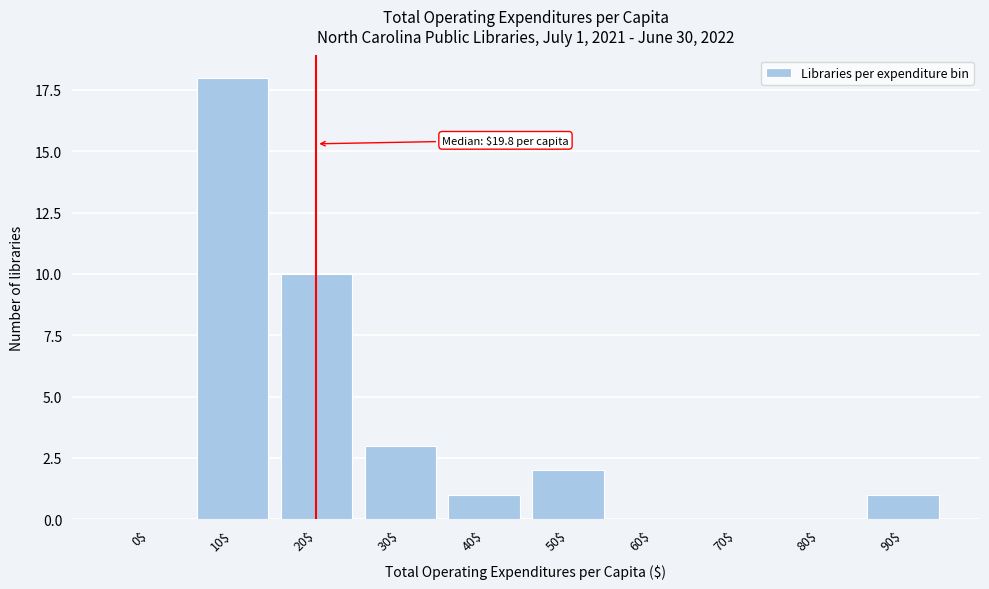

What is the sum of all values?

35